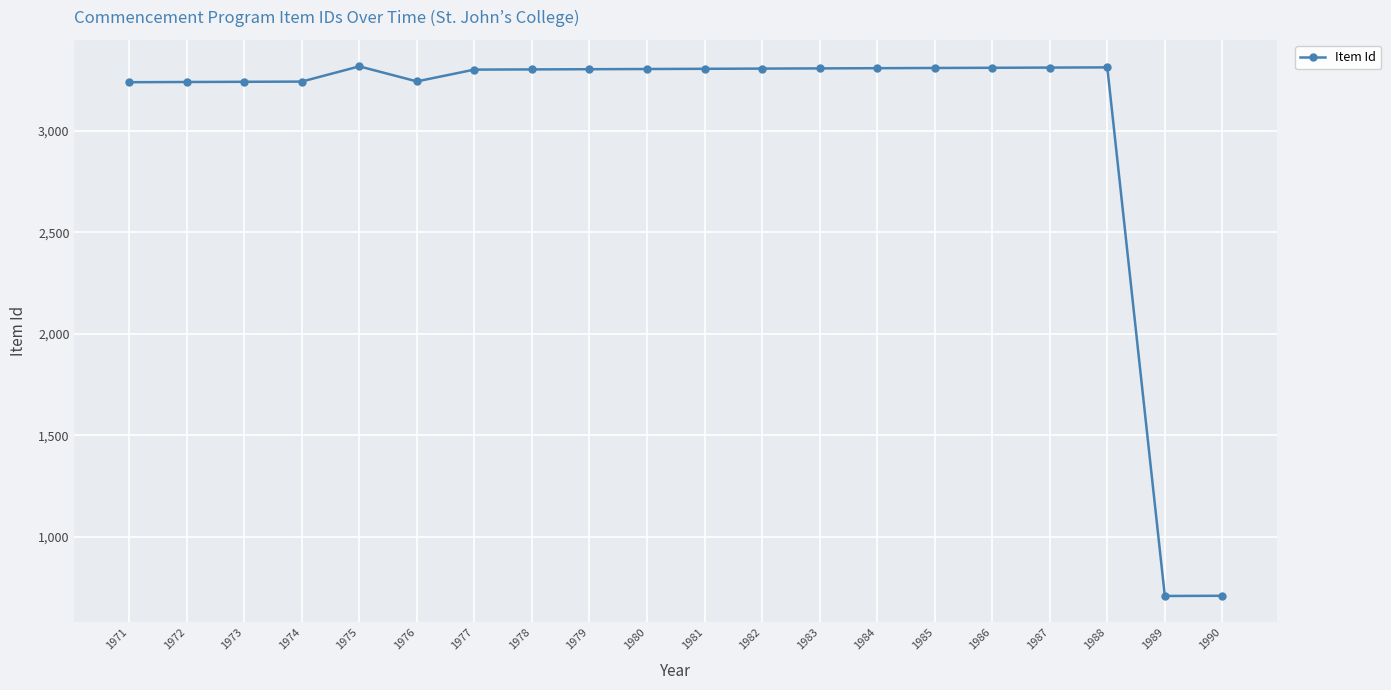

What is the approximate value at 1985, to the nearest 10?

3310